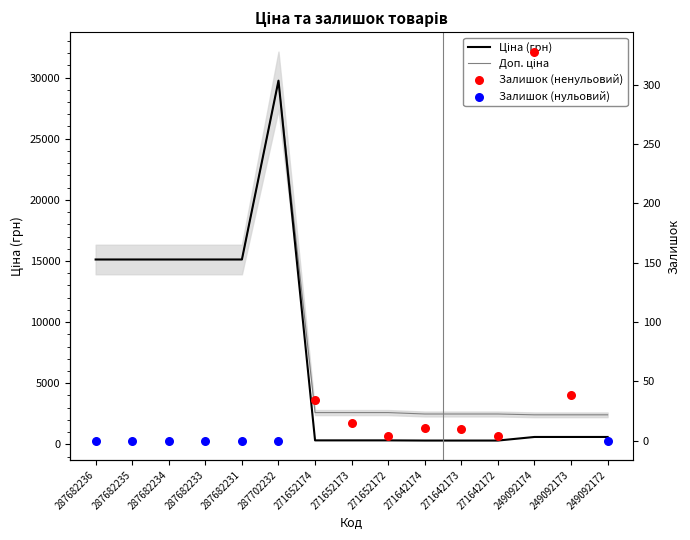

Which series contains the highest Y value?

Ціна